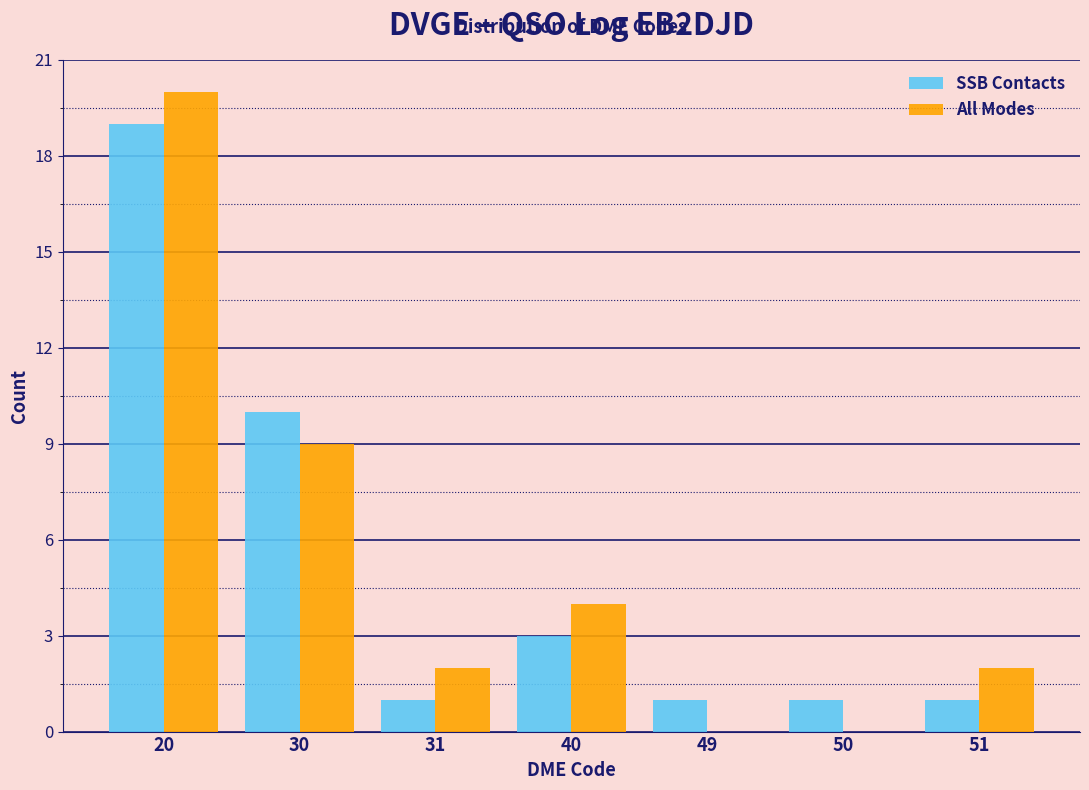

Reading left to right, what are all the values shown in this chart?

SSB Contacts: 20=19	30=10	31=1	40=3	49=1	50=1	51=1
All Modes: 20=20	30=9	31=2	40=4	49=0	50=0	51=2